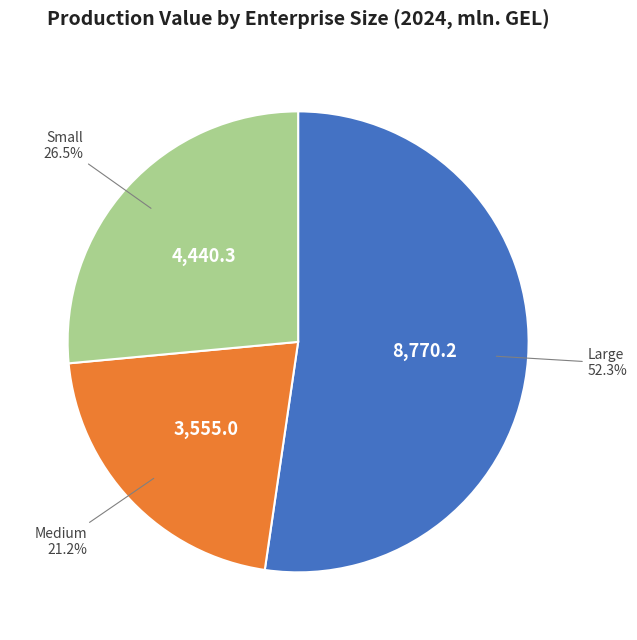

Is there a majority slice in this chart?

Yes